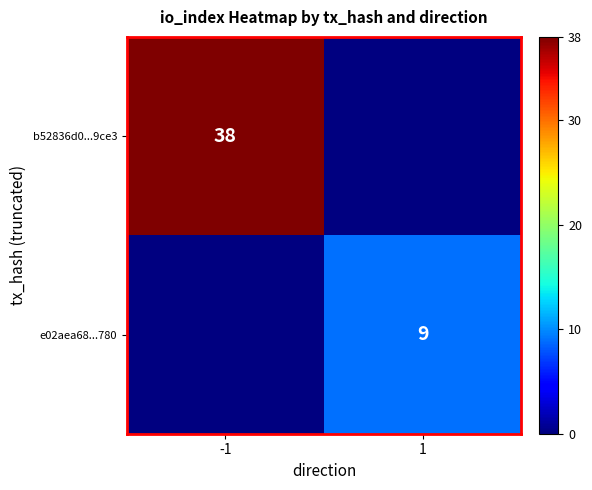

Is it true that e02aea68...780 equals 5 at 1?

False